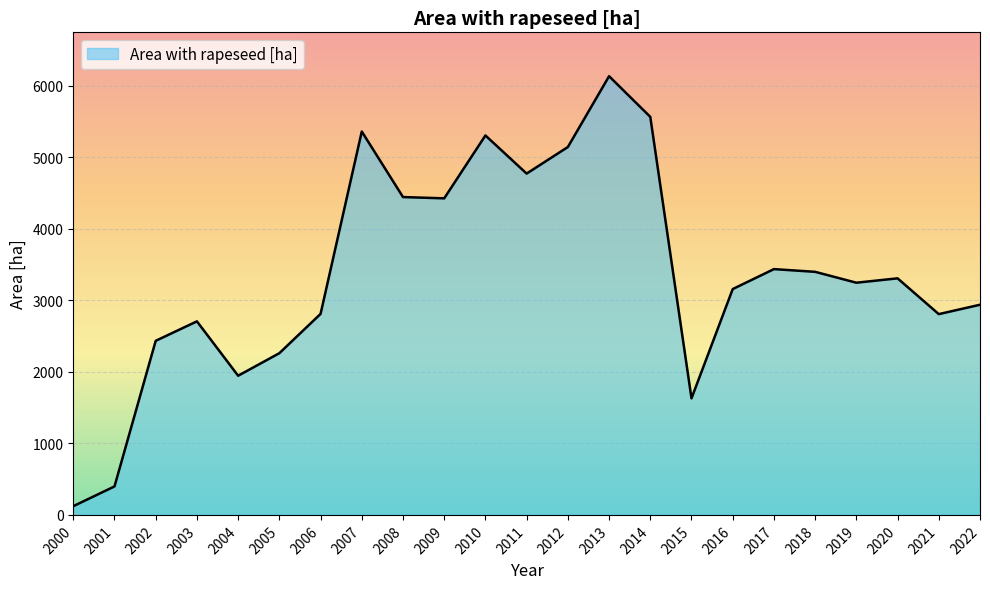

What is the average value?

3379